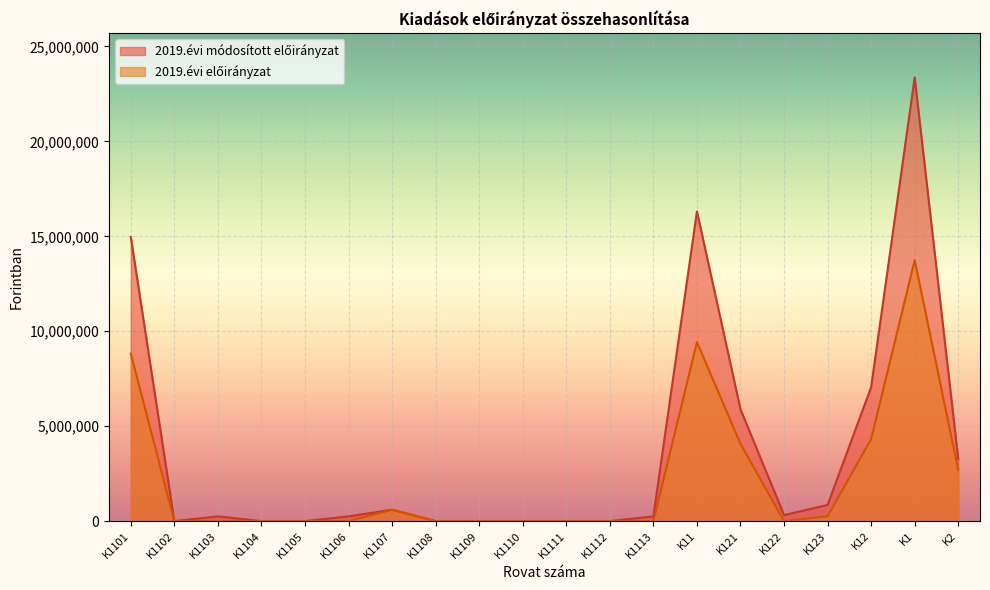

True or false: 2019.évi előirányzat has a value of 8825967 at K1101.

True